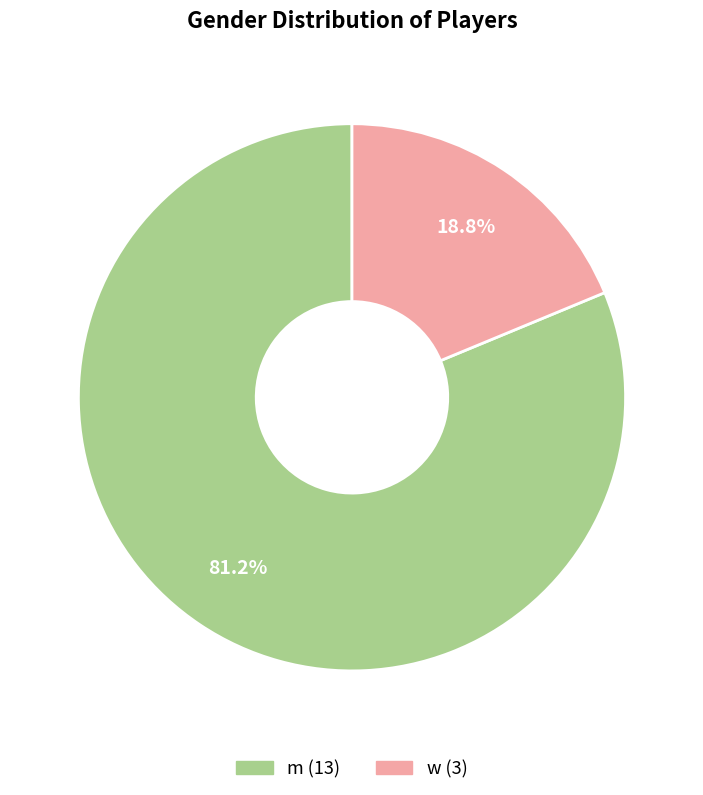

Do w and m together represent more than half of the pie?

Yes